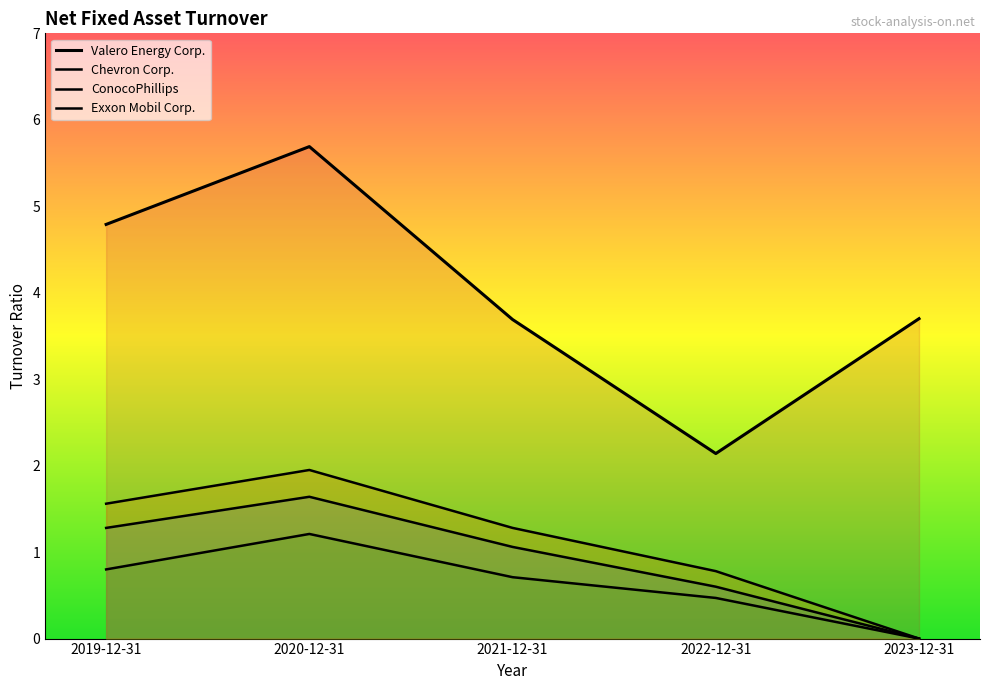

Is it true that Chevron Corp. equals 1.1 at 2021-12-31?

True